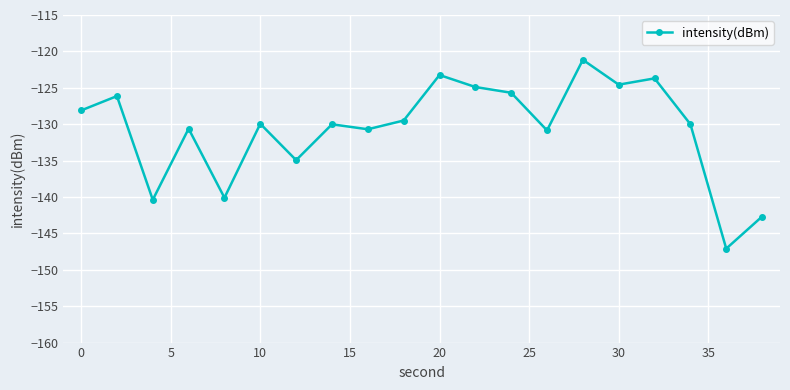

Does the chart have visible grid lines?

Yes